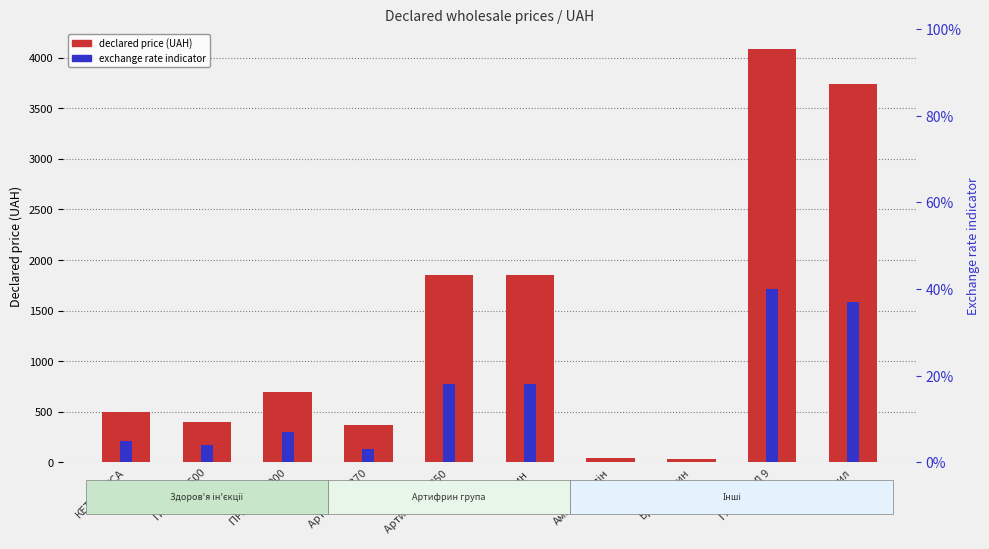

Reading left to right, what are all the values shown in this chart?

declared price (UAH): 503.0	403.0	693.0	370.0	1850.0	1850.0	46.1	33.0	4080.4	3740.3
exchange rate indicator: 5.0	4.0	7.0	3.0	18.0	18.0	0.0	0.0	40.0	37.0